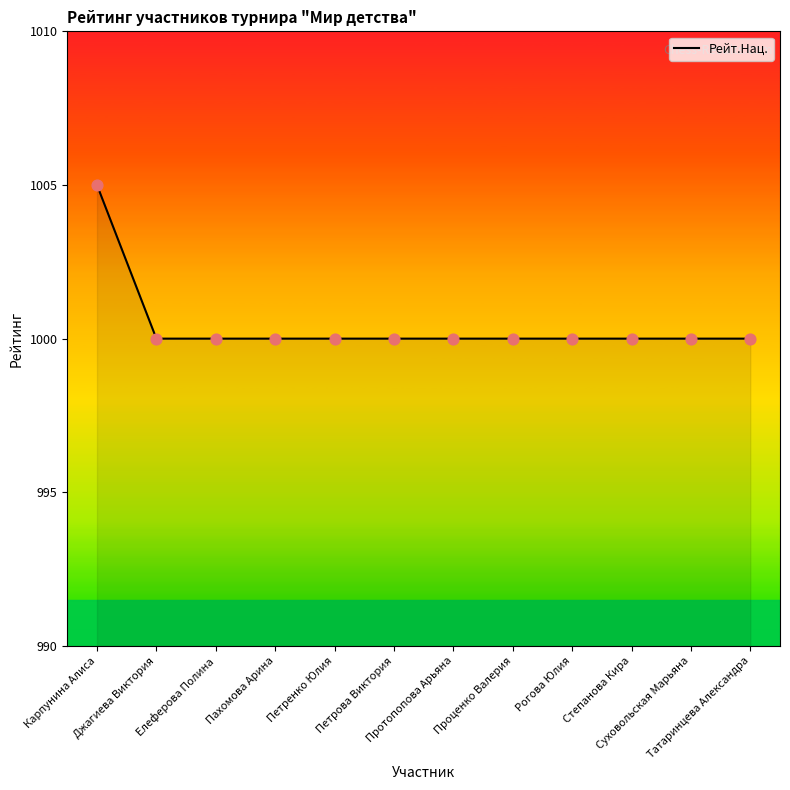

Which has a higher value, Протопопова Арьяна or Карпунина Алиса?

Карпунина Алиса